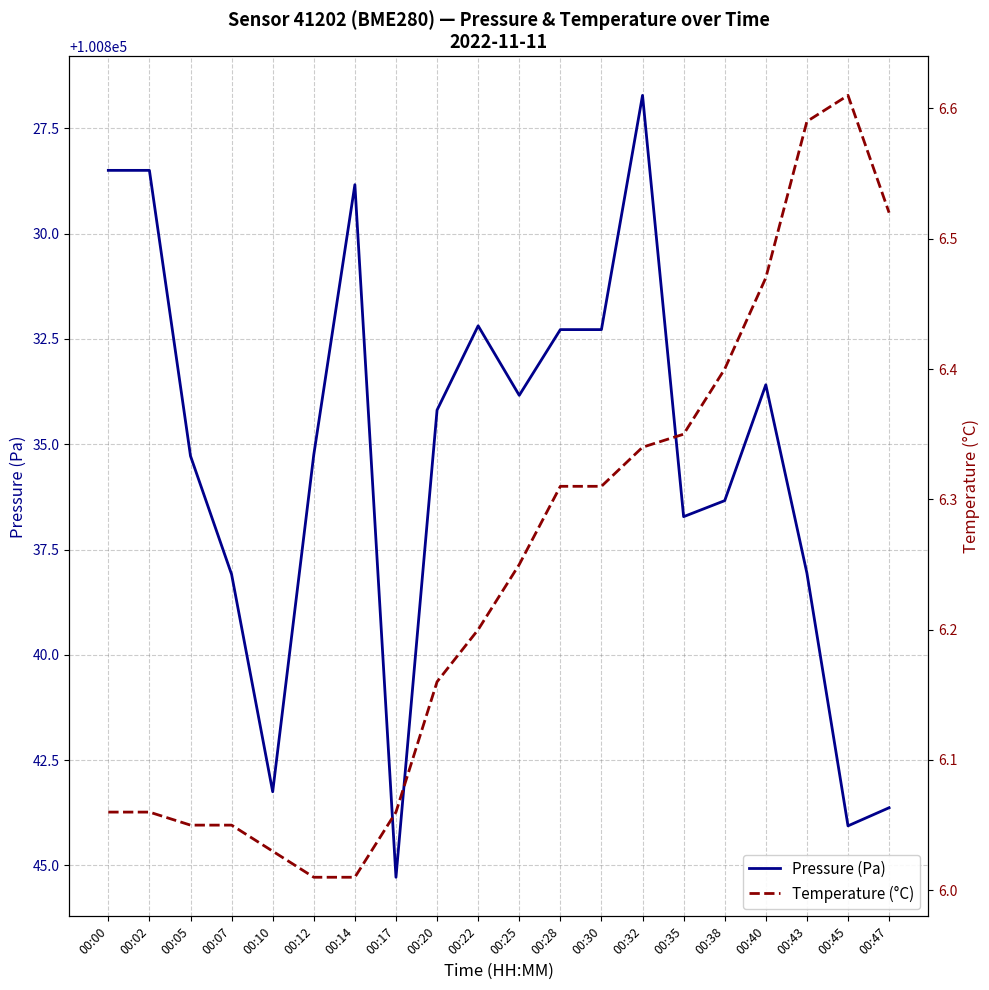

True or false: Temperature (°C) has more than 1 points higher than both neighbors.

False